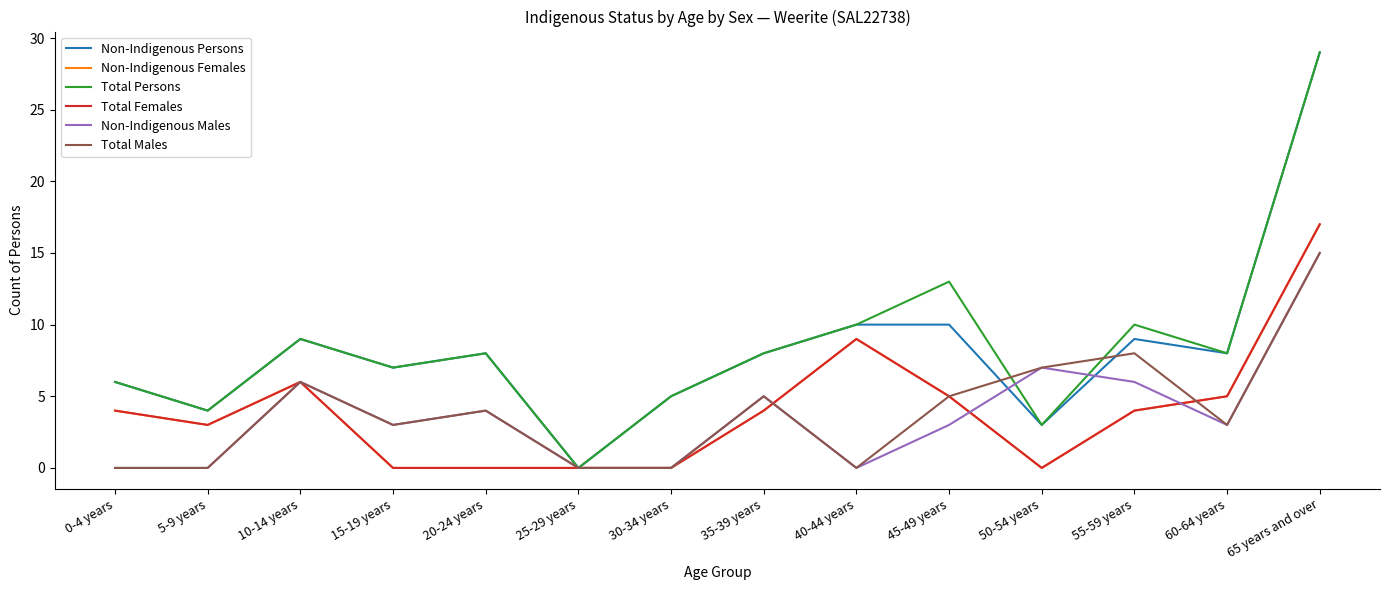

What is the value of the Total Males point at the 10th from the left?

5